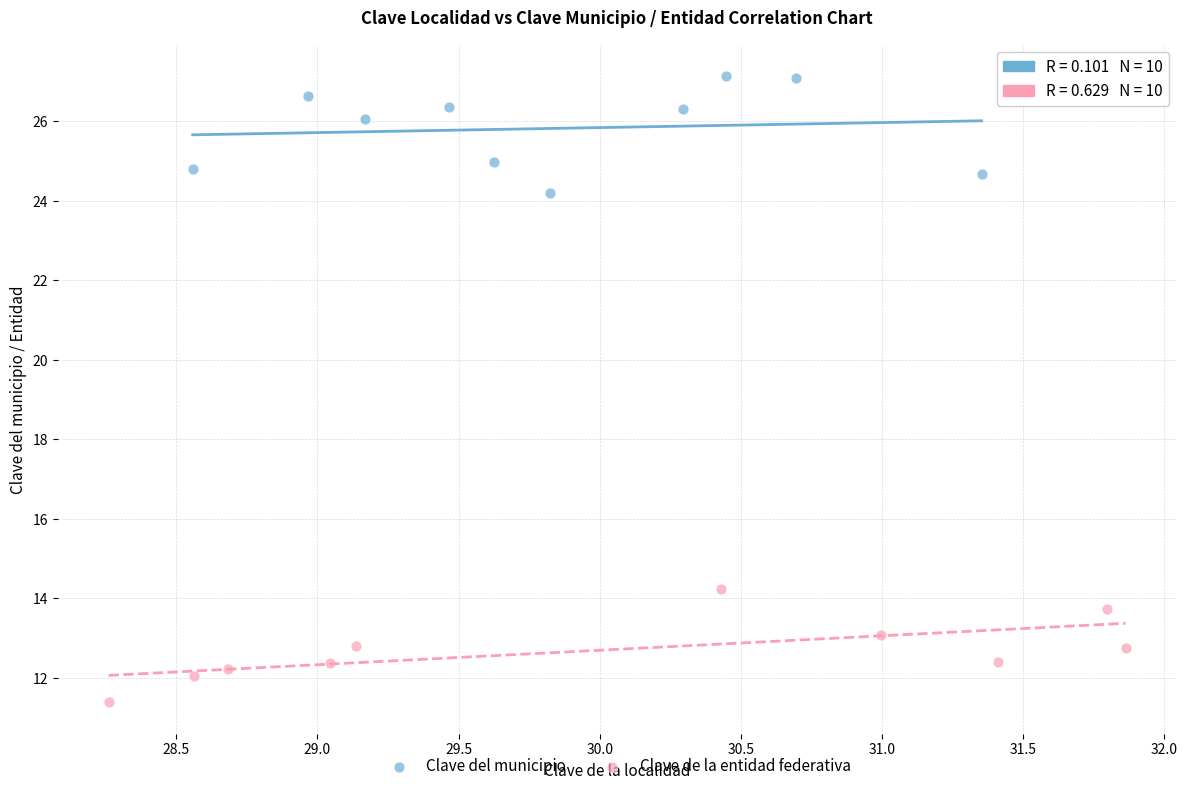

Which series contains the lowest Y value?

Clave de la entidad federativa